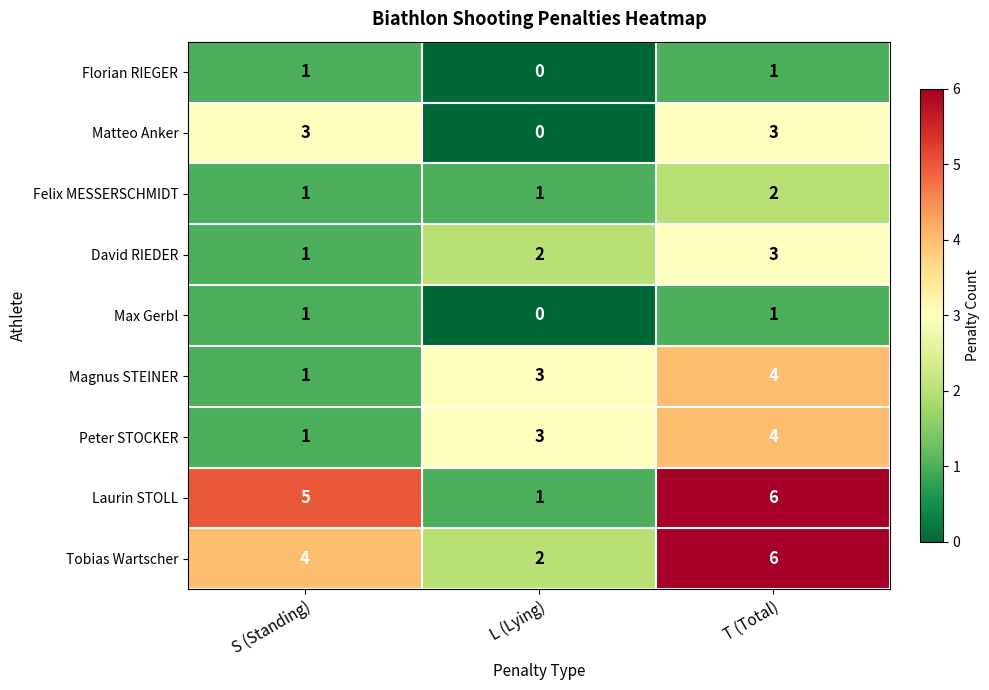

Which series has the largest range (max minus min)?

Laurin STOLL